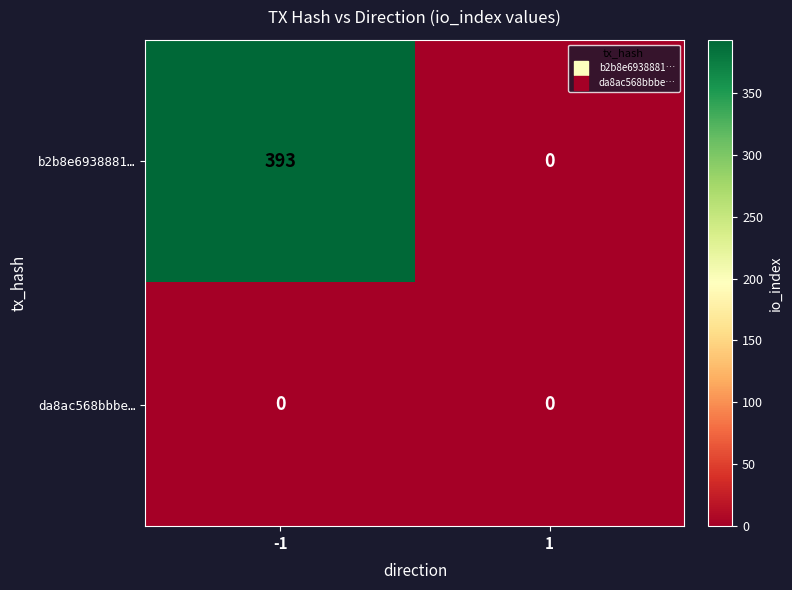

The da8ac568bbbe… series shows 0 at 1. True or false?

True